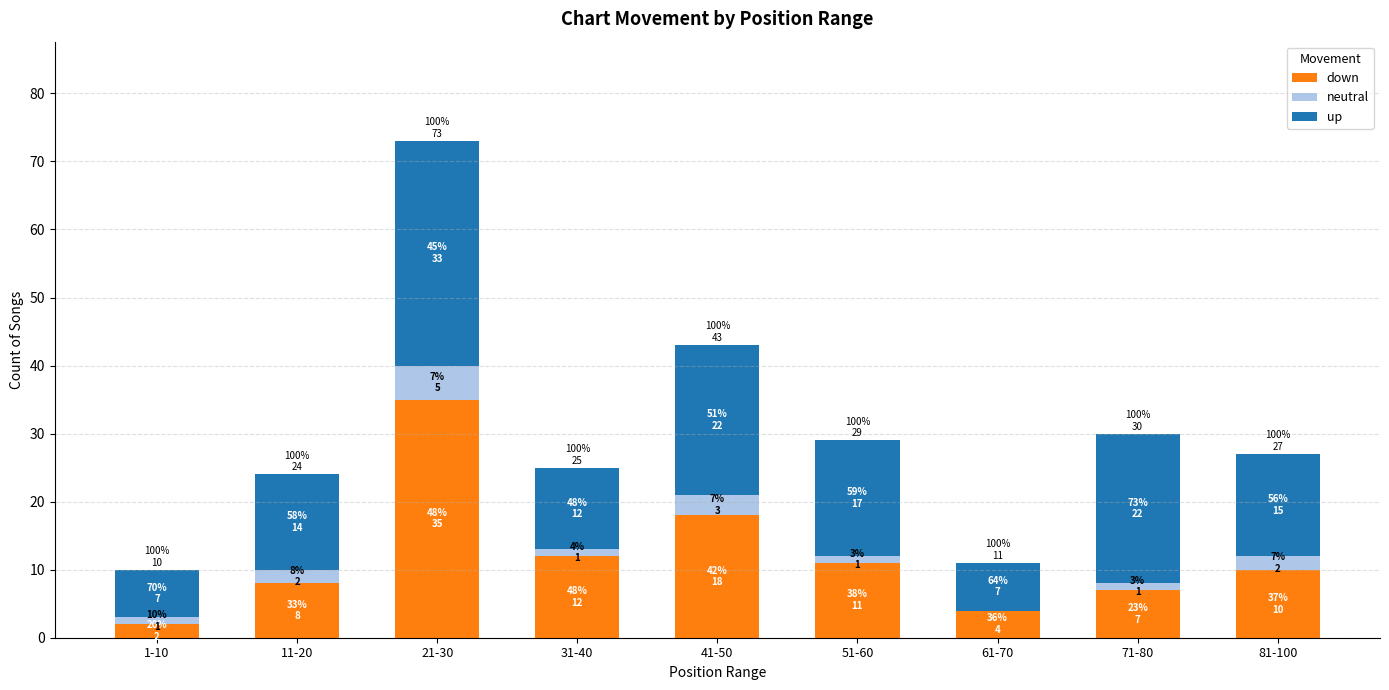

What is the sum of all down values?

107